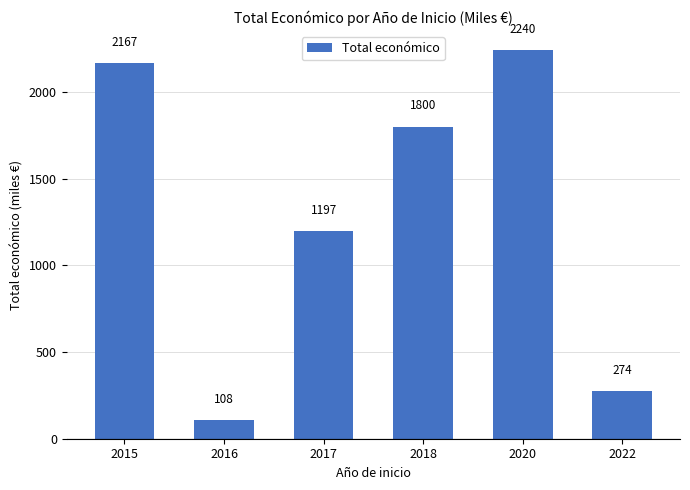

Which has a higher value, 2022 or 2015?

2015